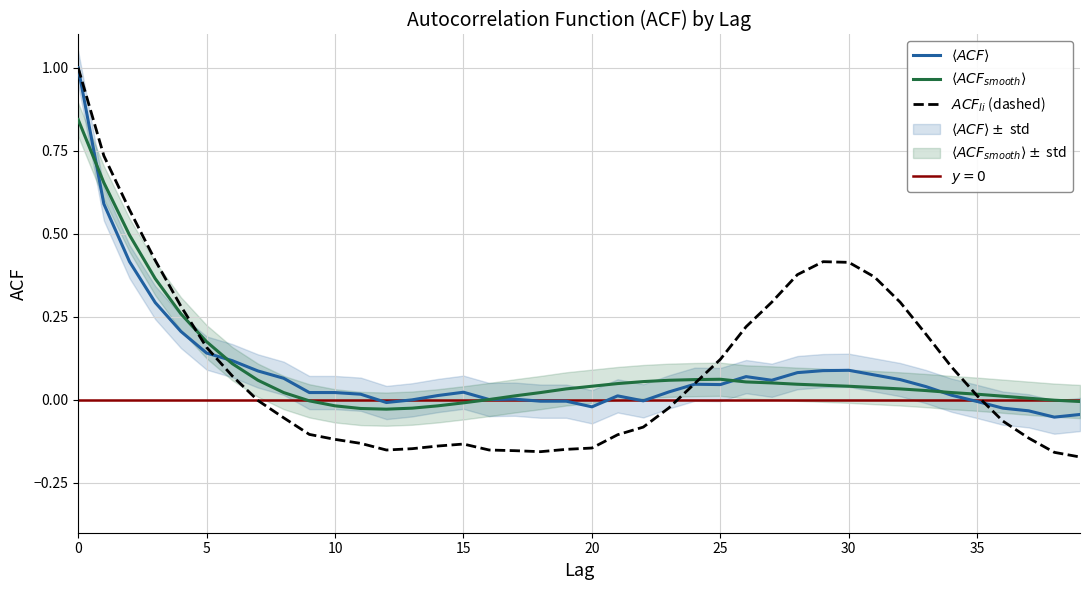

How many interior local valleys does the acf_shown_smooth series have?

1